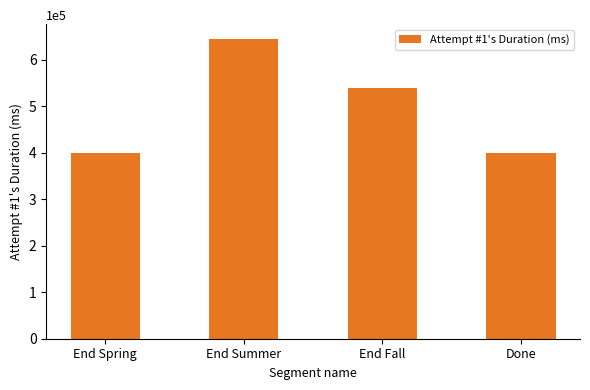

True or false: the data shows 581221 at Done.

False